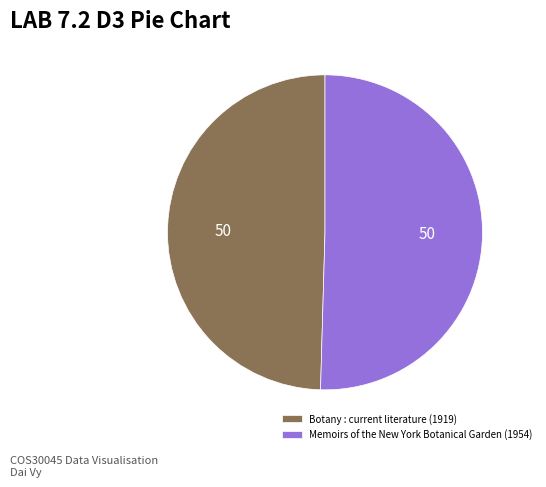

Approximately how many times larger is the value at Botany : current literature (1919) compared to Memoirs of the New York Botanical Garden (1954)?

1.0